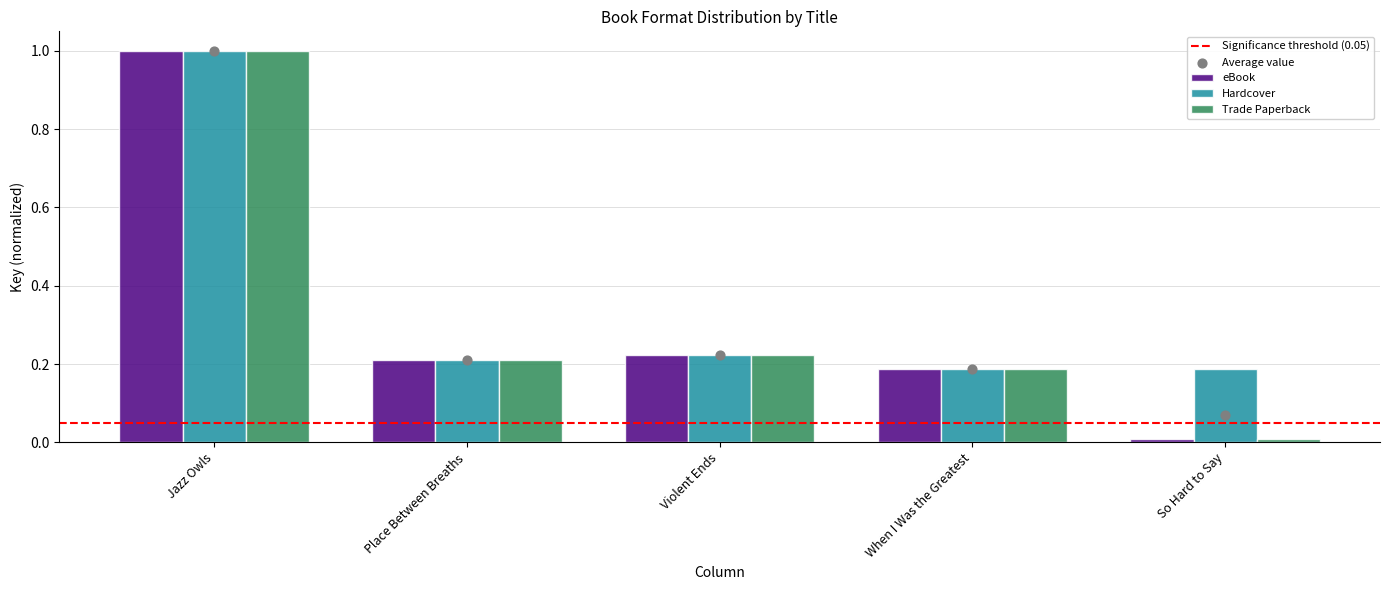

Which series reaches the minimum Y coordinate?

eBook